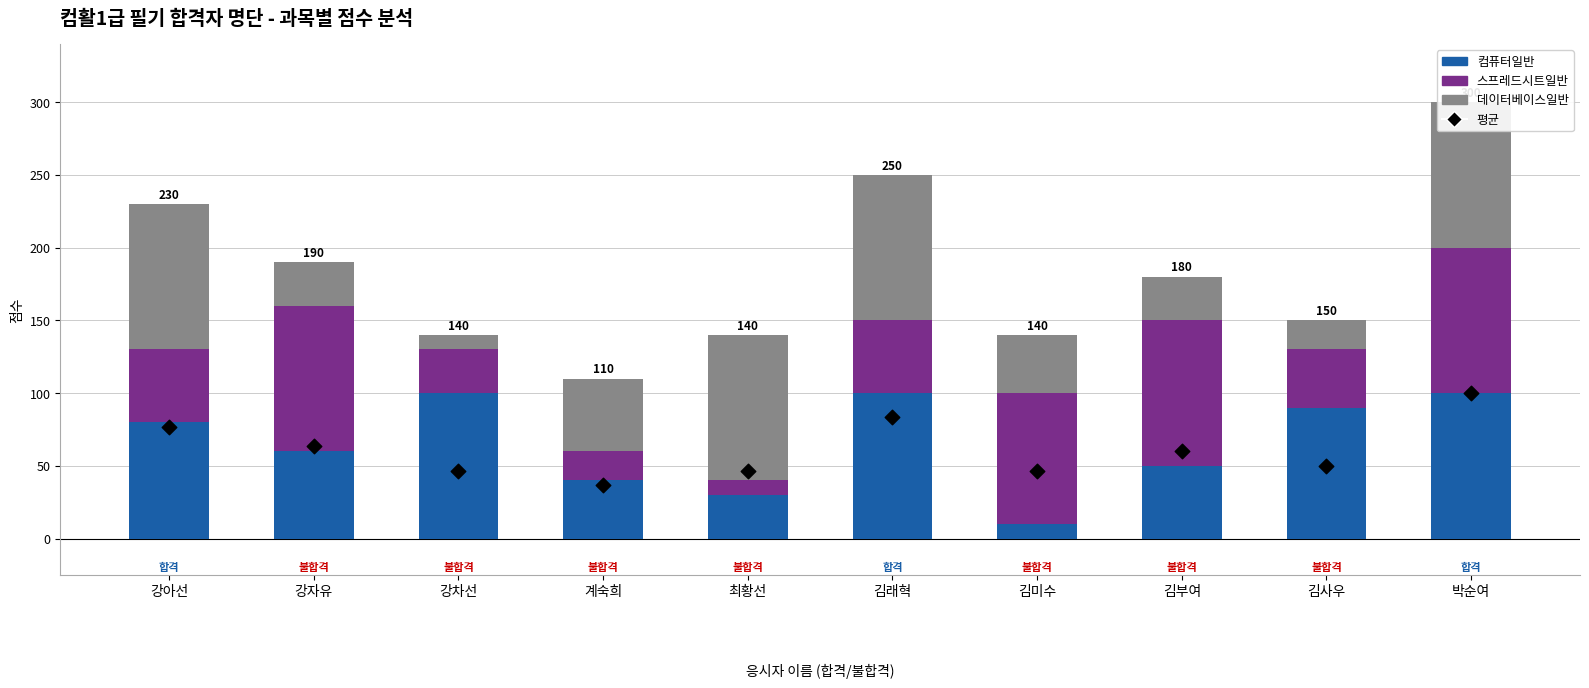

Which series reaches the maximum Y coordinate?

컴퓨터일반